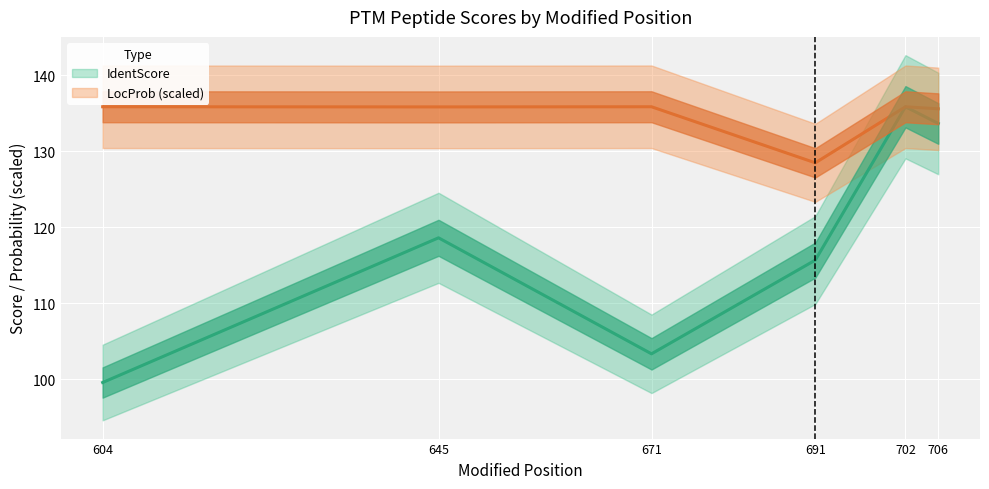

What is the highest value of the LocProb series?

135.9